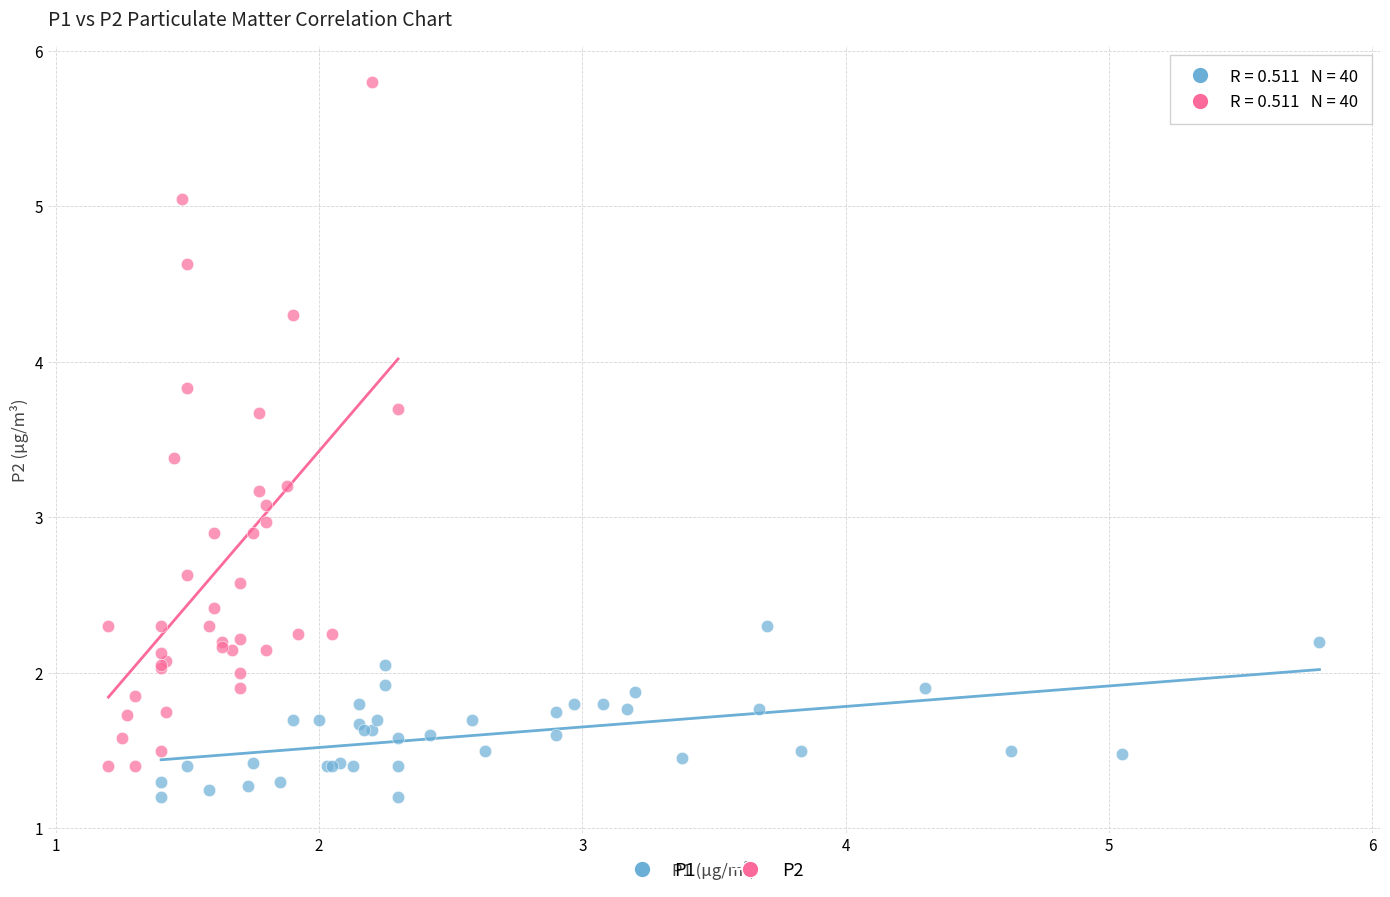

Which series reaches the maximum Y coordinate?

P2